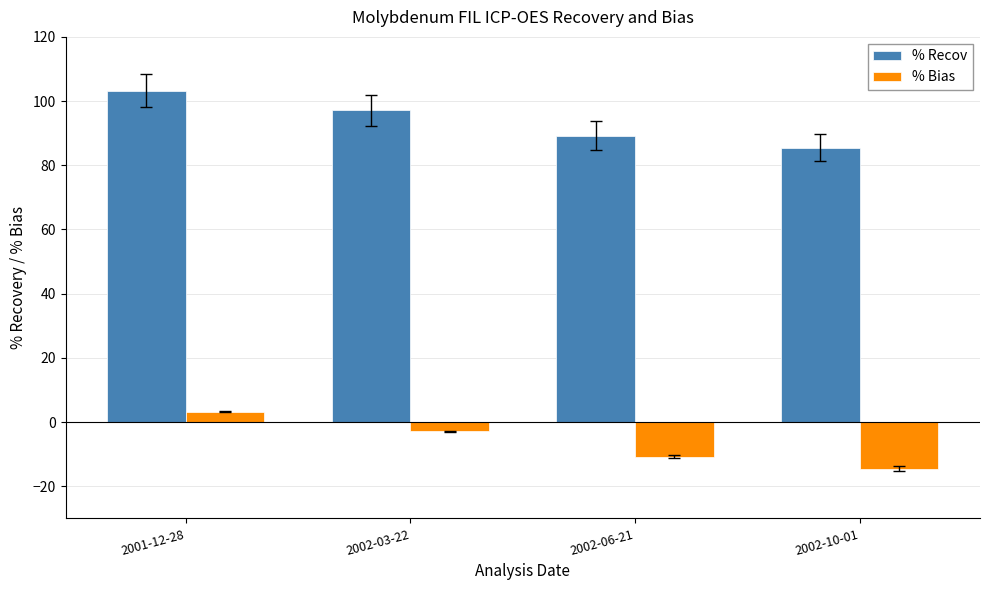

Rank the series by their average value, from lowest to highest.

% Bias, % Recov